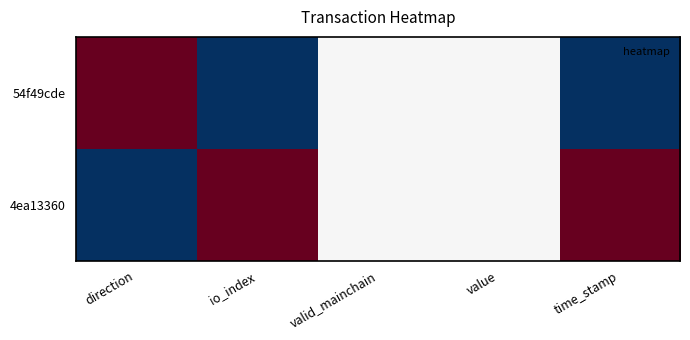

Which category has the lowest value across all series?

direction